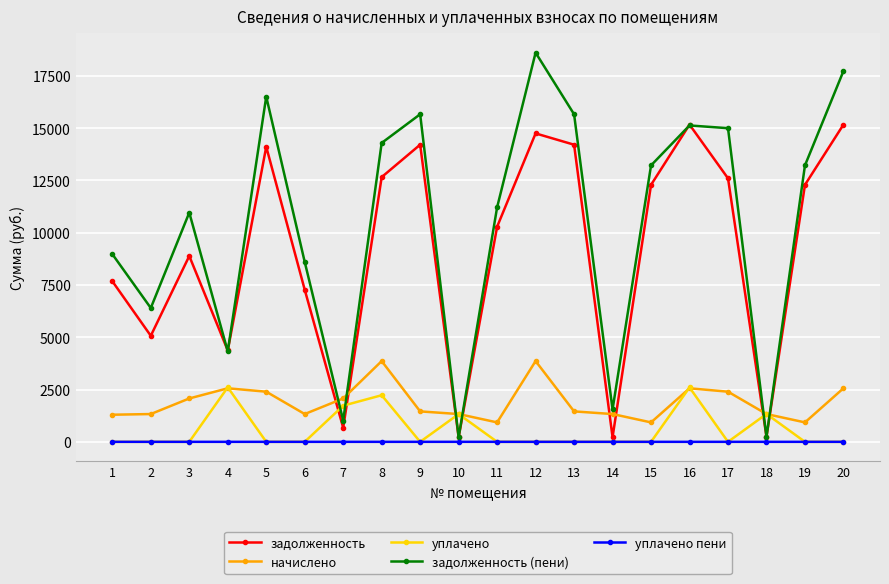

Does the chart have visible grid lines?

Yes